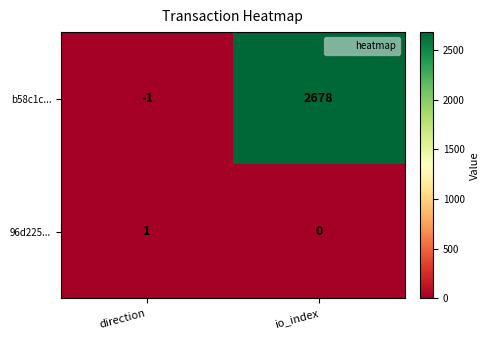

What is the difference between the maximum and minimum values in the b58c1c... series?

2679